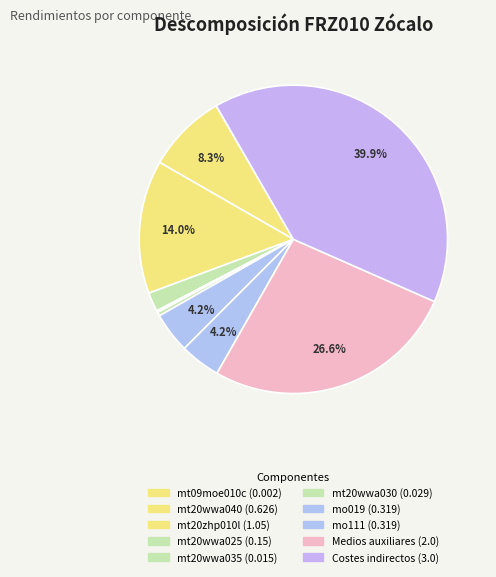

How much of the chart is everything except mt09moe010c?

100.0%